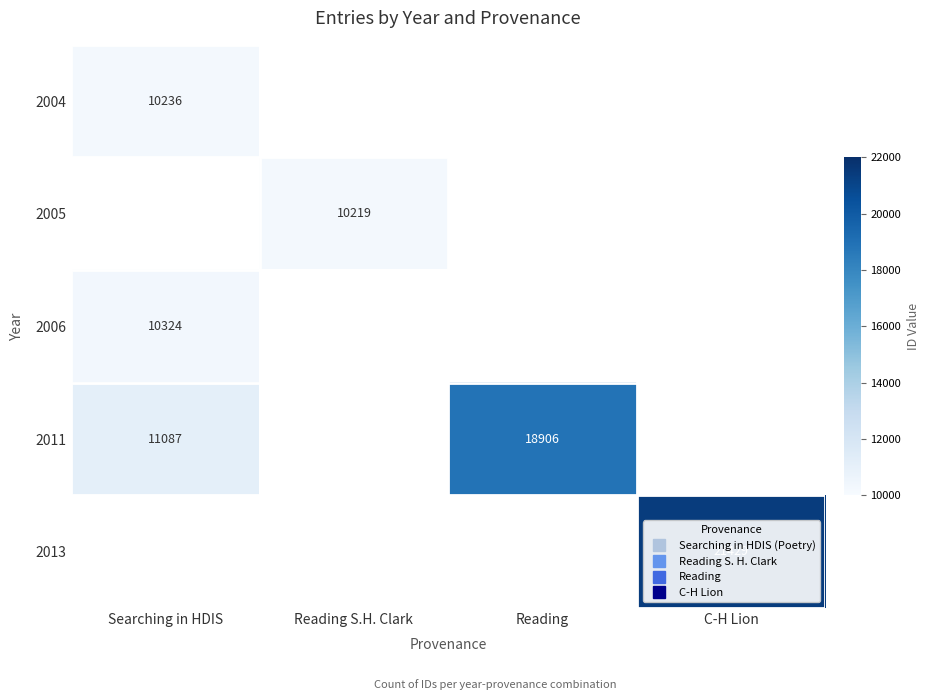

At how many categories does at least one series exceed 14213?

2